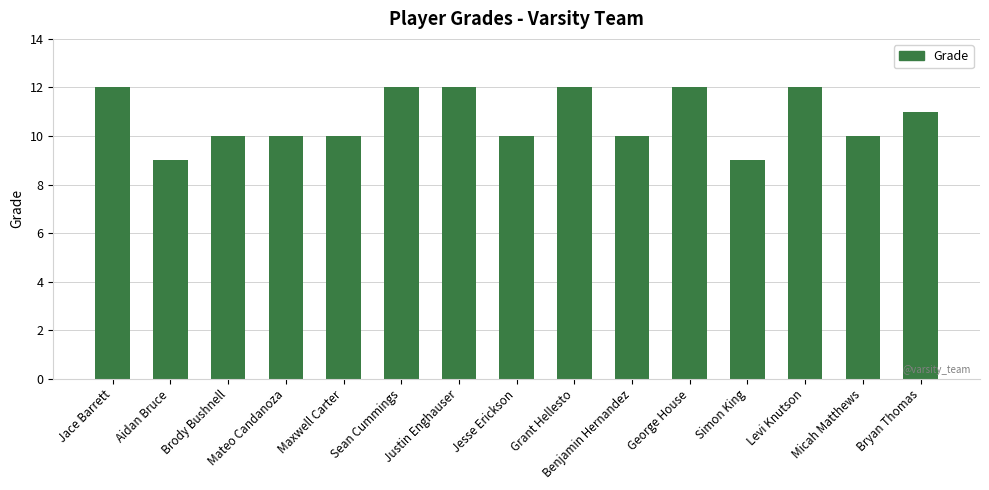

Does the chart contain stacked bars?

No